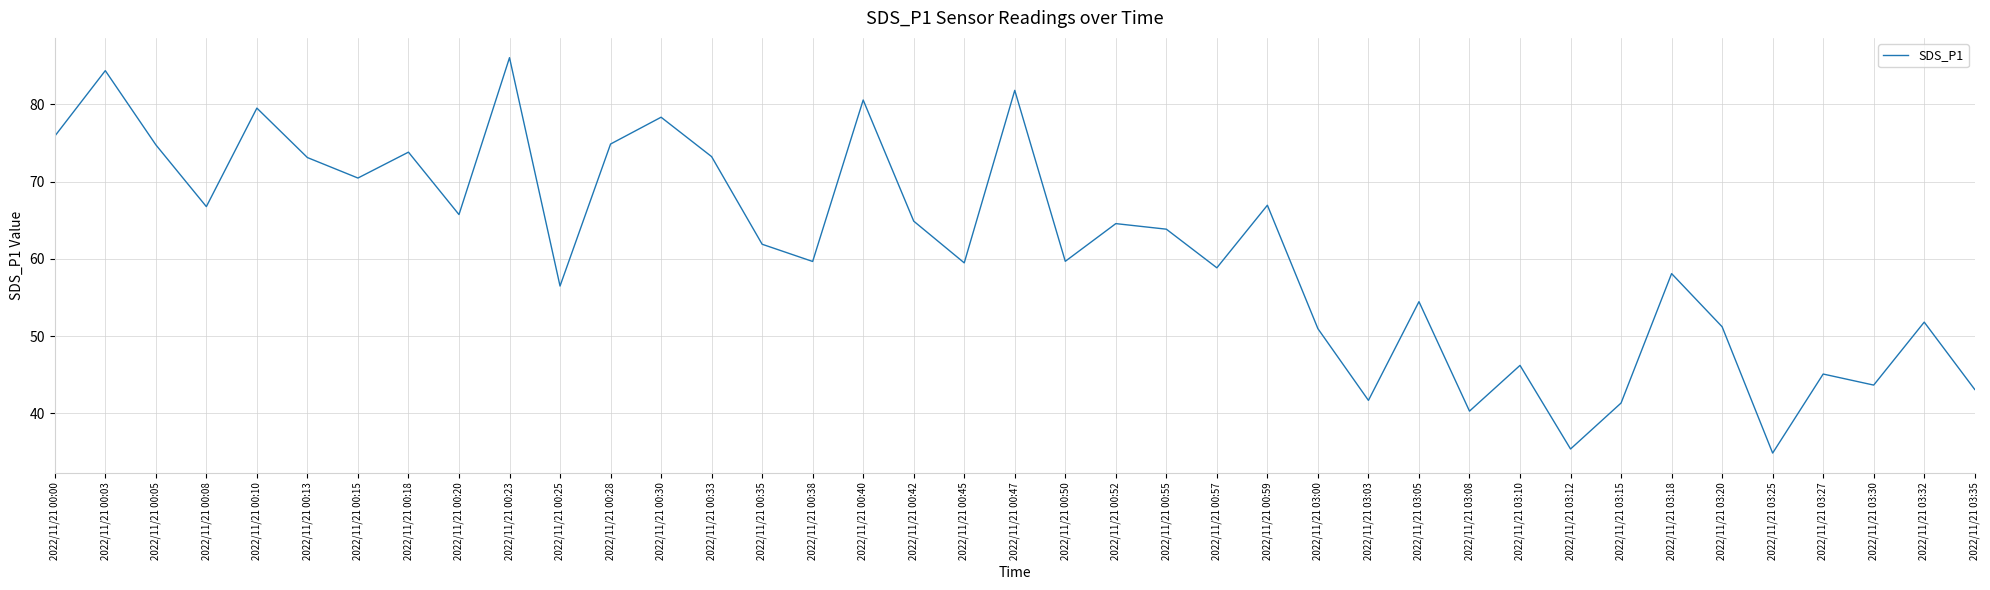

What position from the left is 2022/11/21 00:25?

11